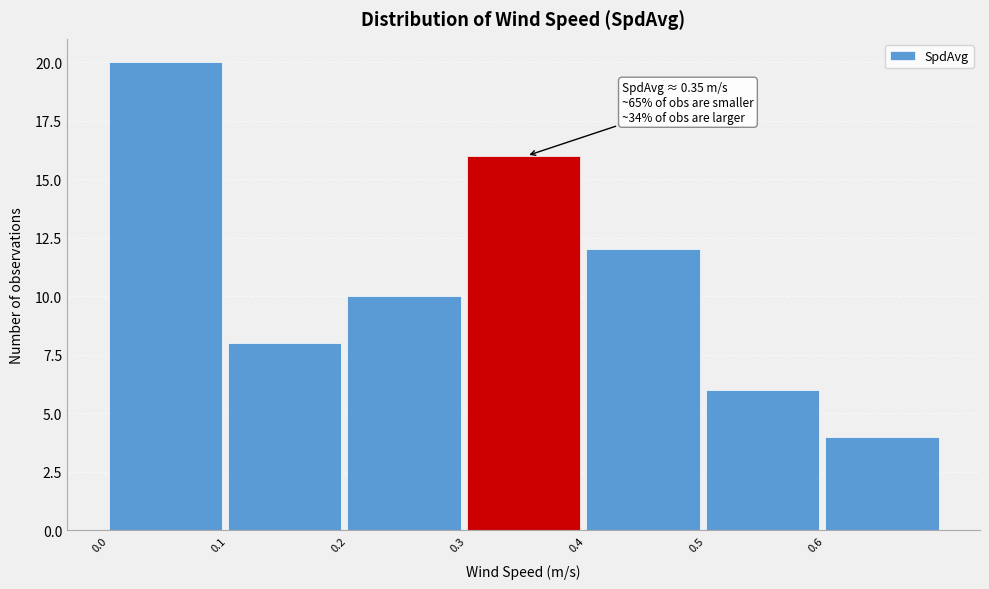

Which range on the x-axis has the tallest bar?

0.0 to 0.1